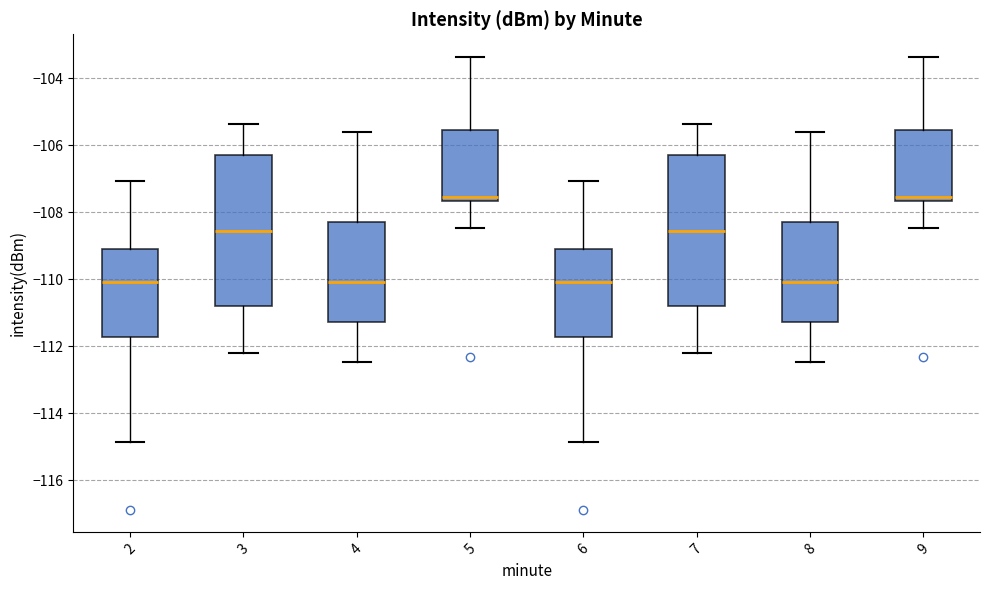

Reading left to right, transcribe this box plot: for each box, give where its median line is, the range the box spans, and where its two whiskers end, as read against the y-axis. The values are not printed on the chart, so give them approximately, as read against the axis.

2: median -110.0, box -111.8 to -109.0, whiskers -114.8 to -107.0
3: median -108.6, box -110.8 to -106.2, whiskers -112.2 to -105.4
4: median -110.0, box -111.2 to -108.2, whiskers -112.4 to -105.6
5: median -107.6 (just above the box's lower edge), box -107.6 to -105.6, whiskers -108.4 to -103.4
6: median -110.0, box -111.8 to -109.0, whiskers -114.8 to -107.0
7: median -108.6, box -110.8 to -106.2, whiskers -112.2 to -105.4
8: median -110.0, box -111.2 to -108.2, whiskers -112.4 to -105.6
9: median -107.6 (just above the box's lower edge), box -107.6 to -105.6, whiskers -108.4 to -103.4